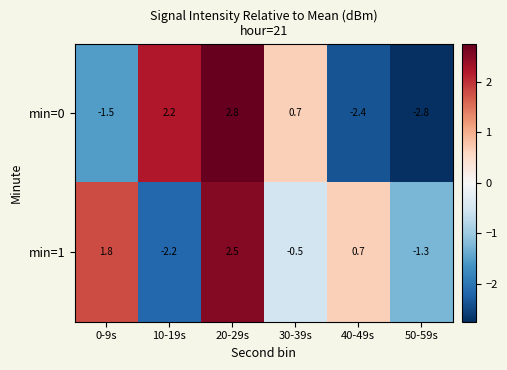

Reading left to right, extract all data points from this chart.

min=0: -1.5	2.2	2.8	0.7	-2.4	-2.8
min=1: 1.8	-2.2	2.5	-0.5	0.7	-1.3